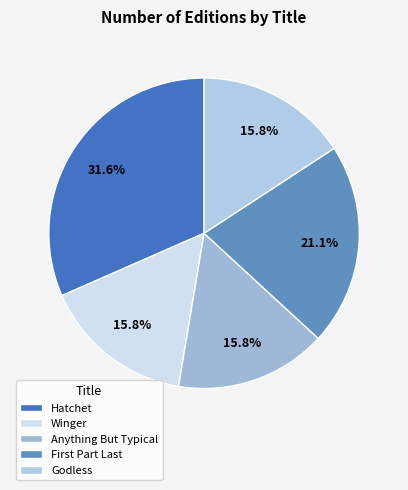

Is it true that Hatchet is 47% of the pie?

False